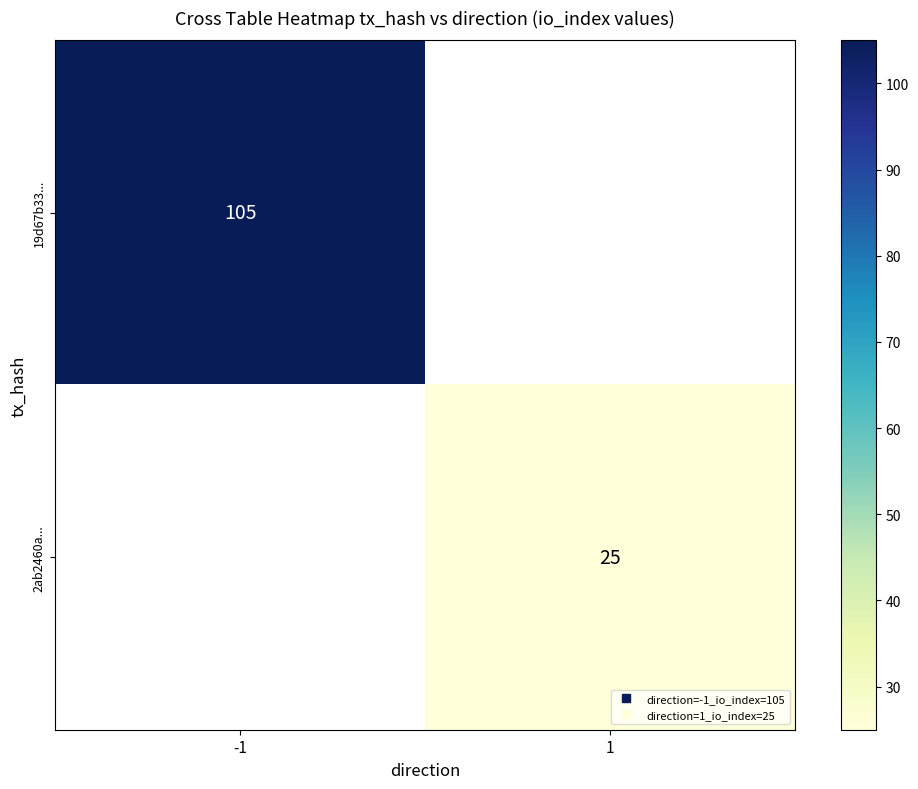

How many categories are shown in the chart?

2